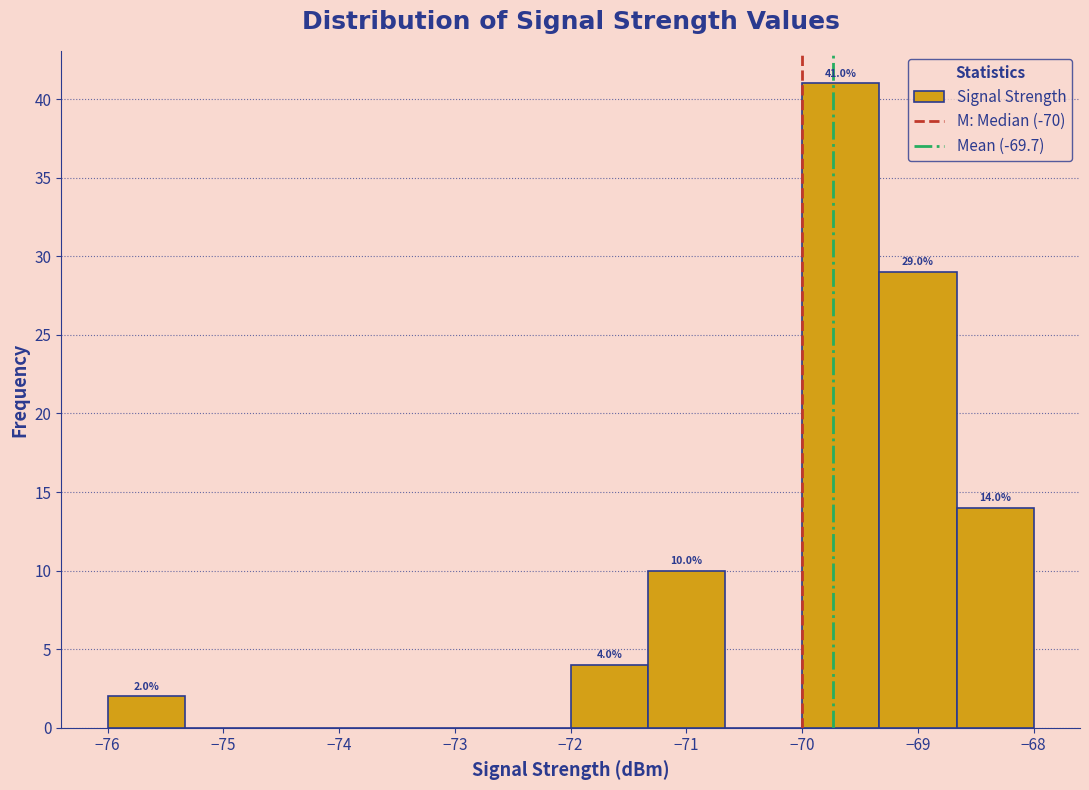

Over which range of the x-axis is the bar tallest?

-70.0 to -69.3